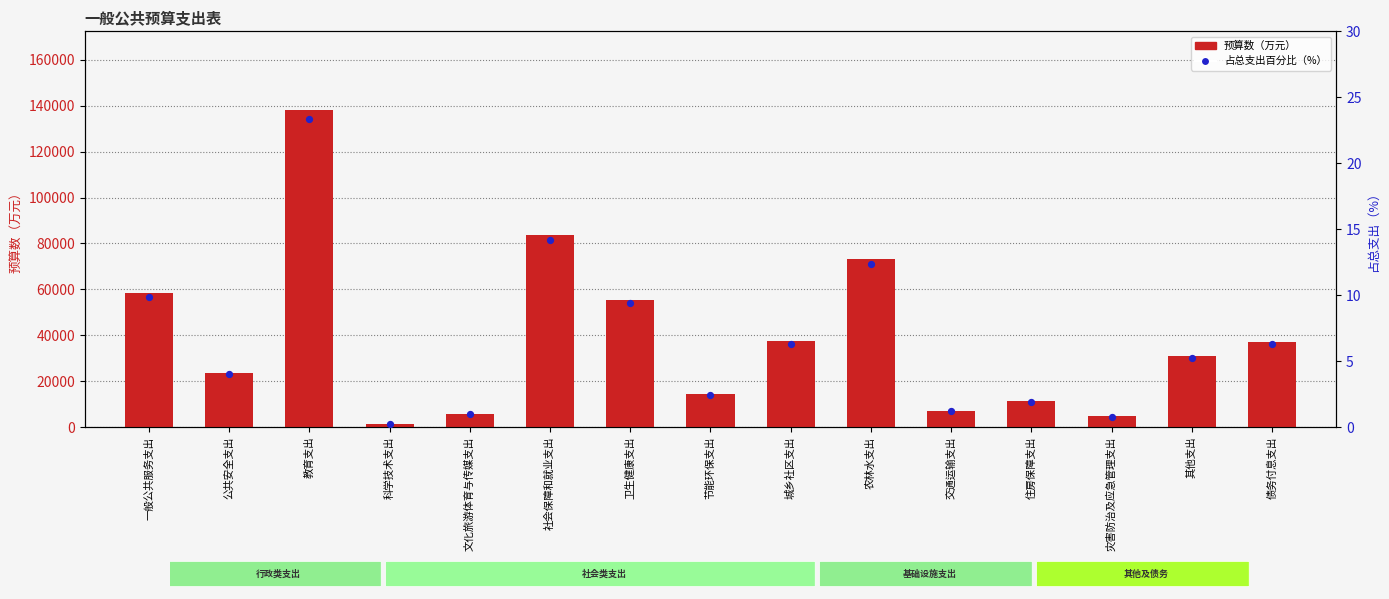

Is the value of 预算数（万元） at 教育支出 greater than the value of 占总支出百分比（%） at 交通运输支出?

Yes